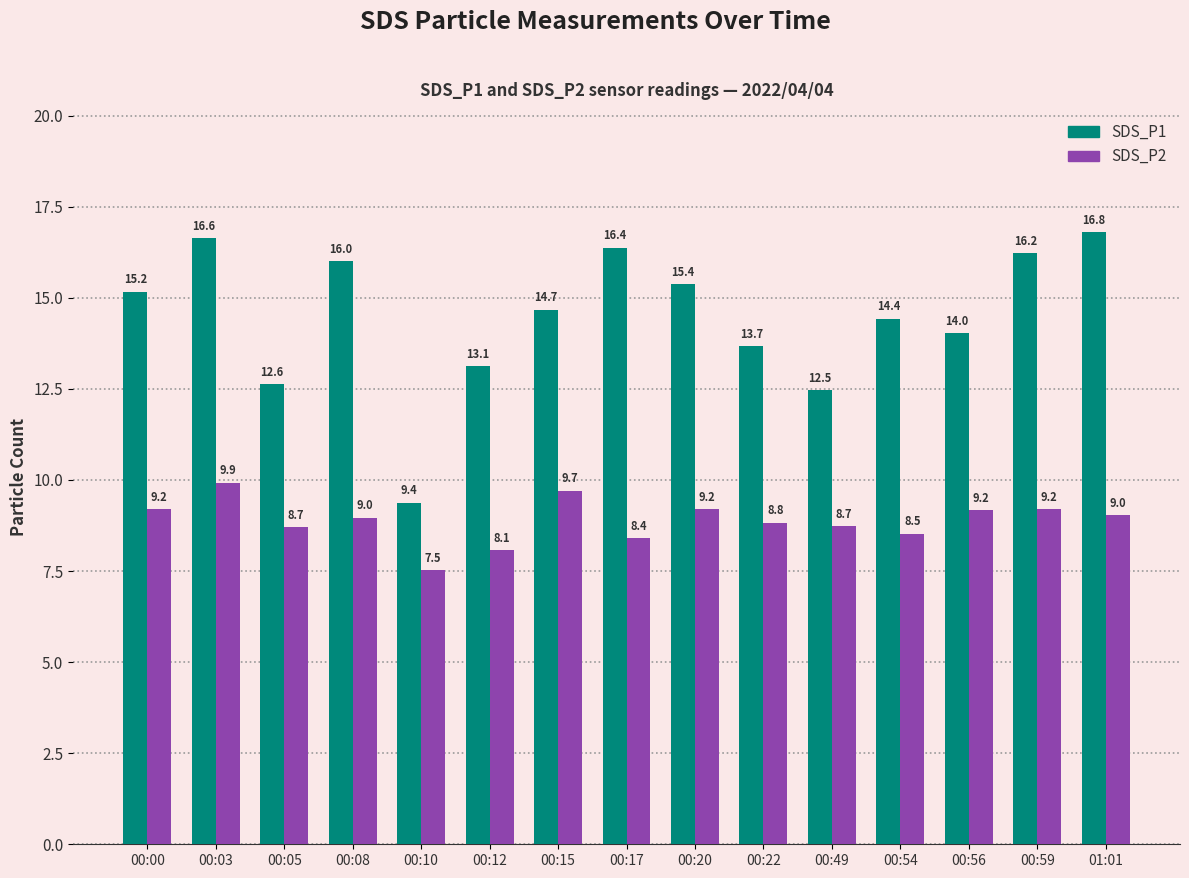

At 00:49, list the series in order from smallest to largest.

SDS_P2, SDS_P1